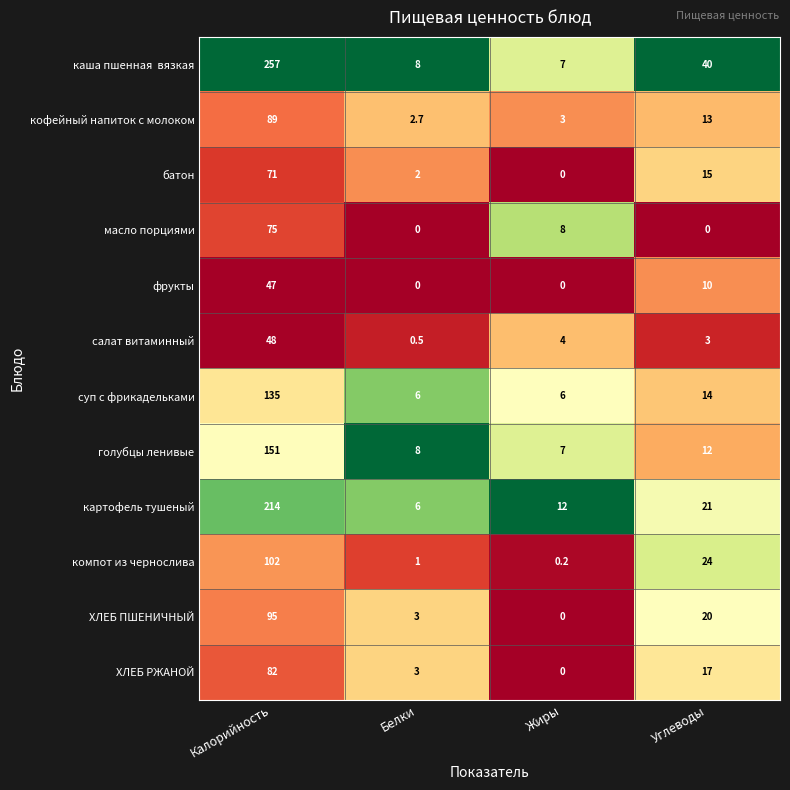

True or false: фрукты has a value of 47.0 at Калорийность.

True